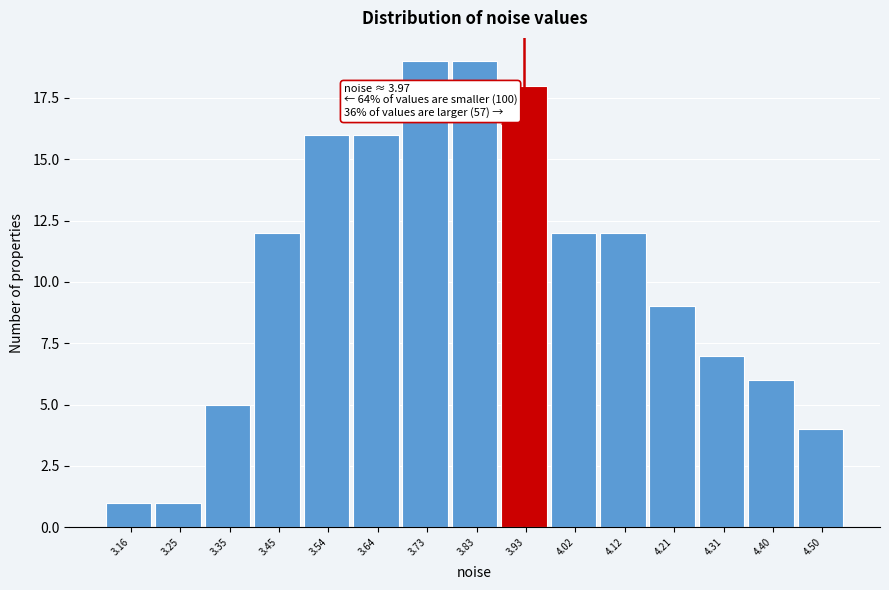

Reading right to left, what are all the values shown in this chart?

4.50=4	4.40=6	4.31=7	4.21=9	4.12=12	4.02=12	3.93=18	3.83=19	3.73=19	3.64=16	3.54=16	3.45=12	3.35=5	3.25=1	3.16=1